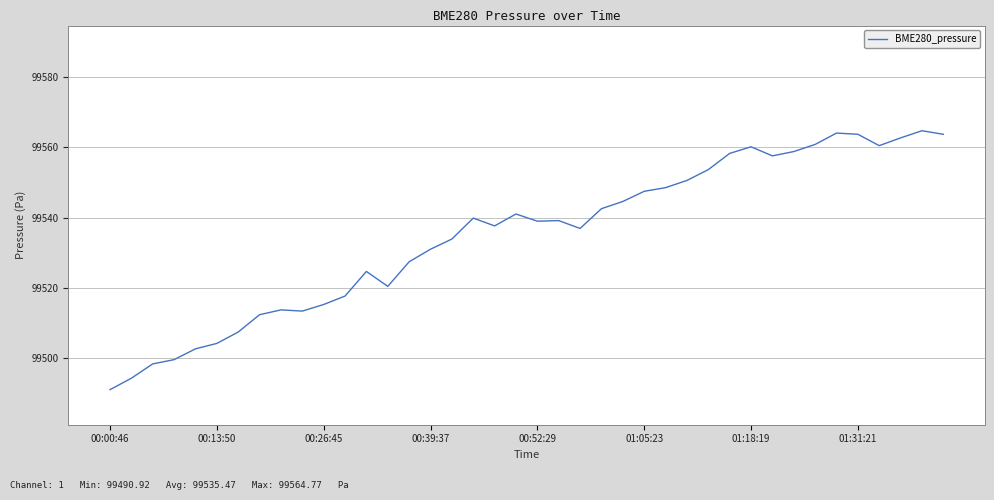

What is the minimum value shown in the chart?

99490.9